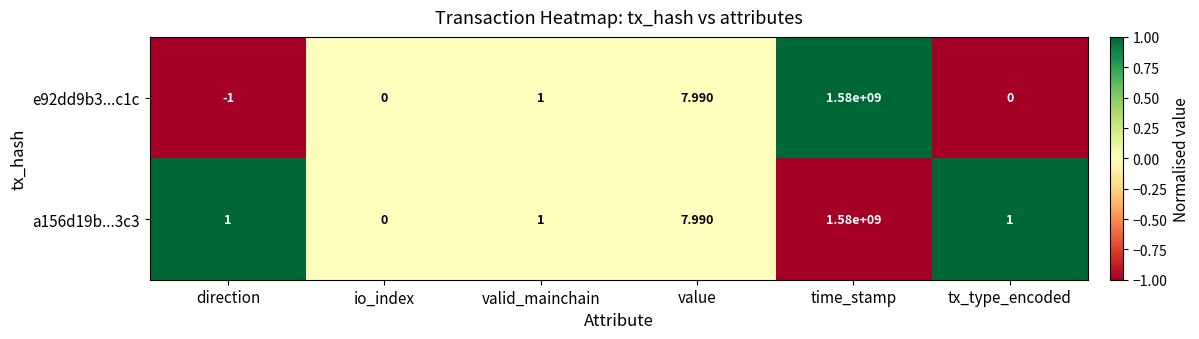

Which category has the highest value across all series?

time_stamp